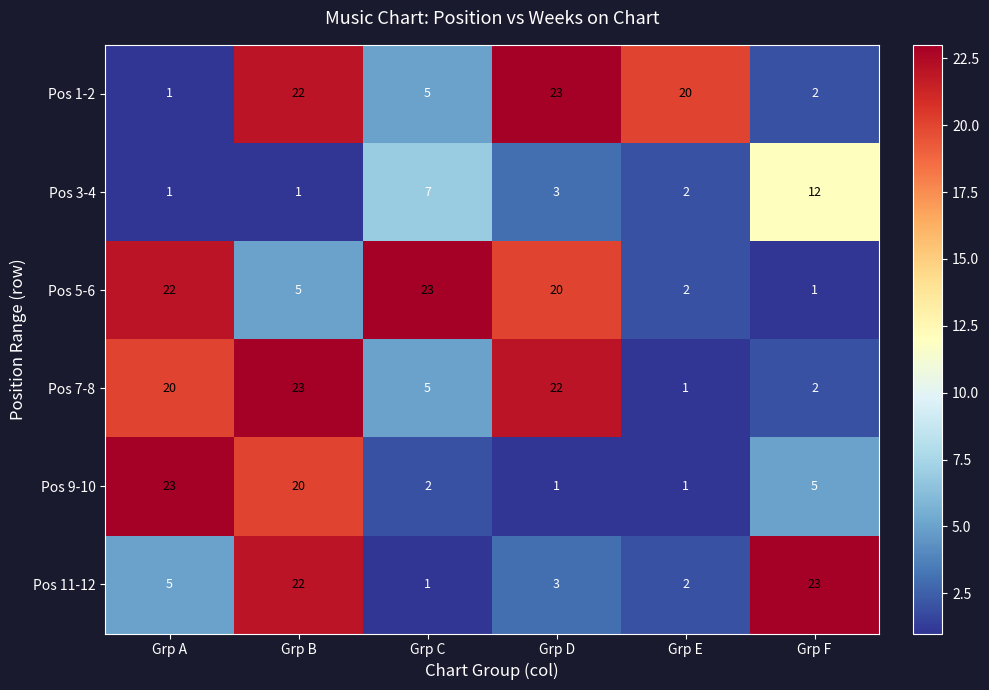

Where is Pos 1-2 nearest to the value 12?

Grp C